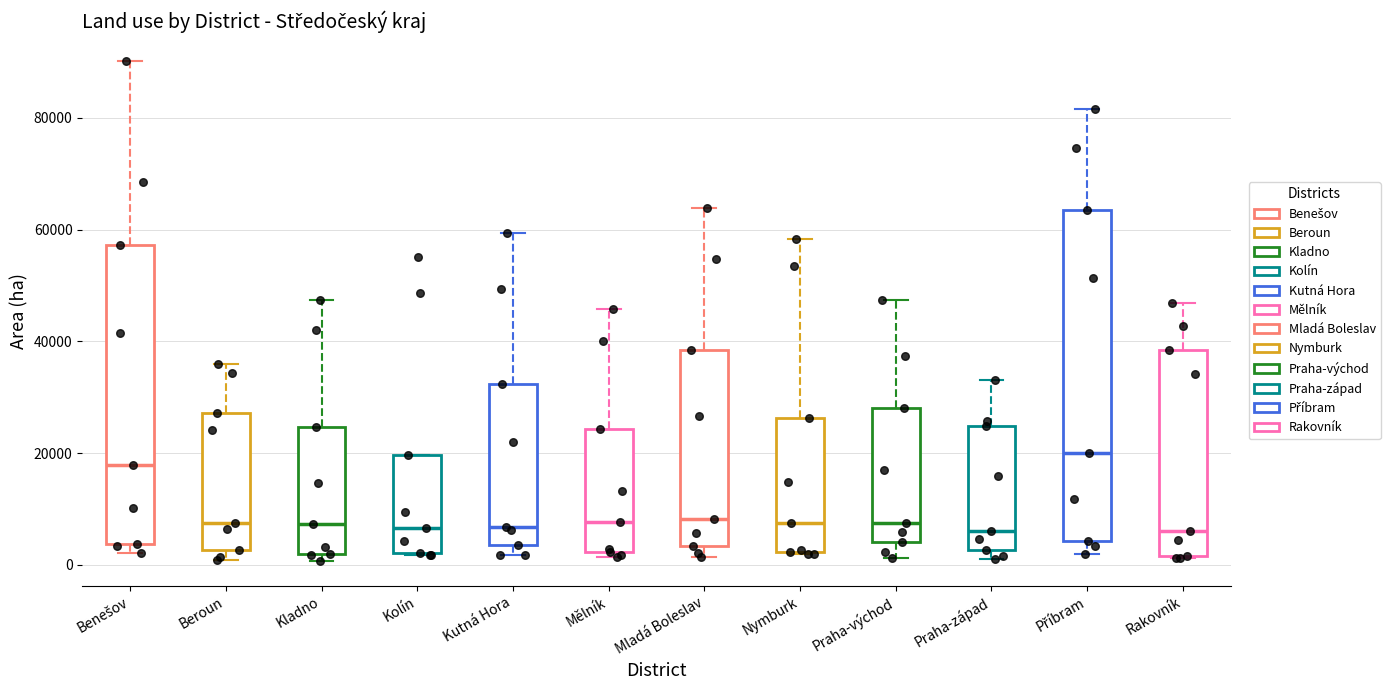

Reading left to right, read every box against the y-axis: the position of its median line, the range the box covers, and the ends of its whiskers. The values are not printed on the chart, so give them approximately, as read against the axis.

Benešov: median 18000, box 4000 to 58000, whiskers 2000 to 90000
Beroun: median 8000, box 2000 to 28000, whiskers 0 to 36000
Kladno: median 8000, box 2000 to 24000, whiskers 0 to 48000
Kolín: median 6000, box 2000 to 20000, whiskers 2000 to 20000
Kutná Hora: median 6000, box 4000 to 32000, whiskers 2000 to 60000
Mělník: median 8000, box 2000 to 24000, whiskers 2000 (just below the box's lower edge) to 46000
Mladá Boleslav: median 8000, box 4000 to 38000, whiskers 2000 to 64000
Nymburk: median 8000, box 2000 to 26000, whiskers 2000 to 58000
Praha-východ: median 8000, box 4000 to 28000, whiskers 2000 to 48000
Praha-západ: median 6000, box 2000 to 24000, whiskers 2000 (just below the box's lower edge) to 34000
Příbram: median 20000, box 4000 to 64000, whiskers 2000 to 82000
Rakovník: median 6000, box 2000 to 38000, whiskers 2000 to 46000